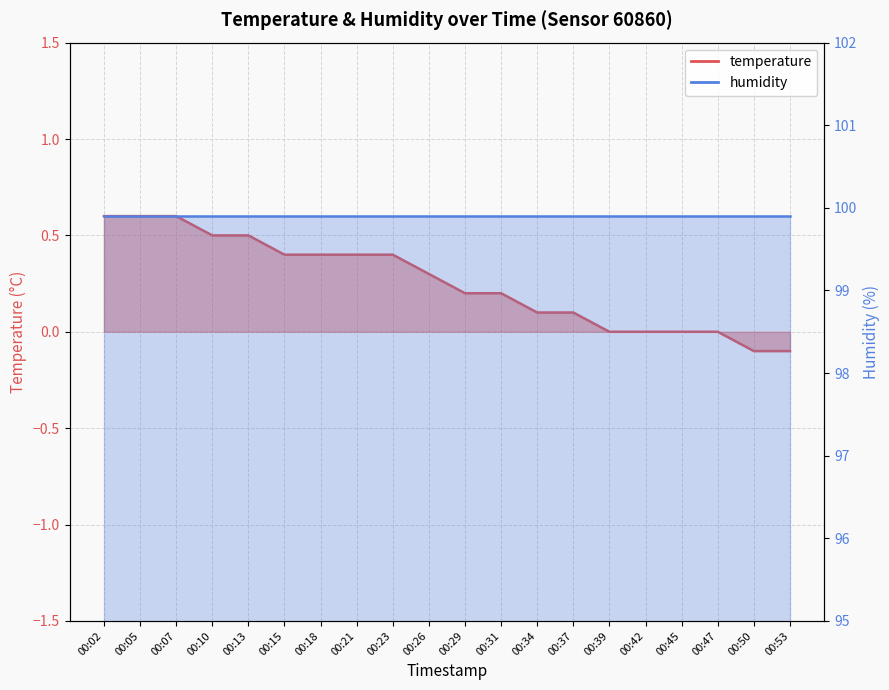

Which category has the highest value across all series?

00:02